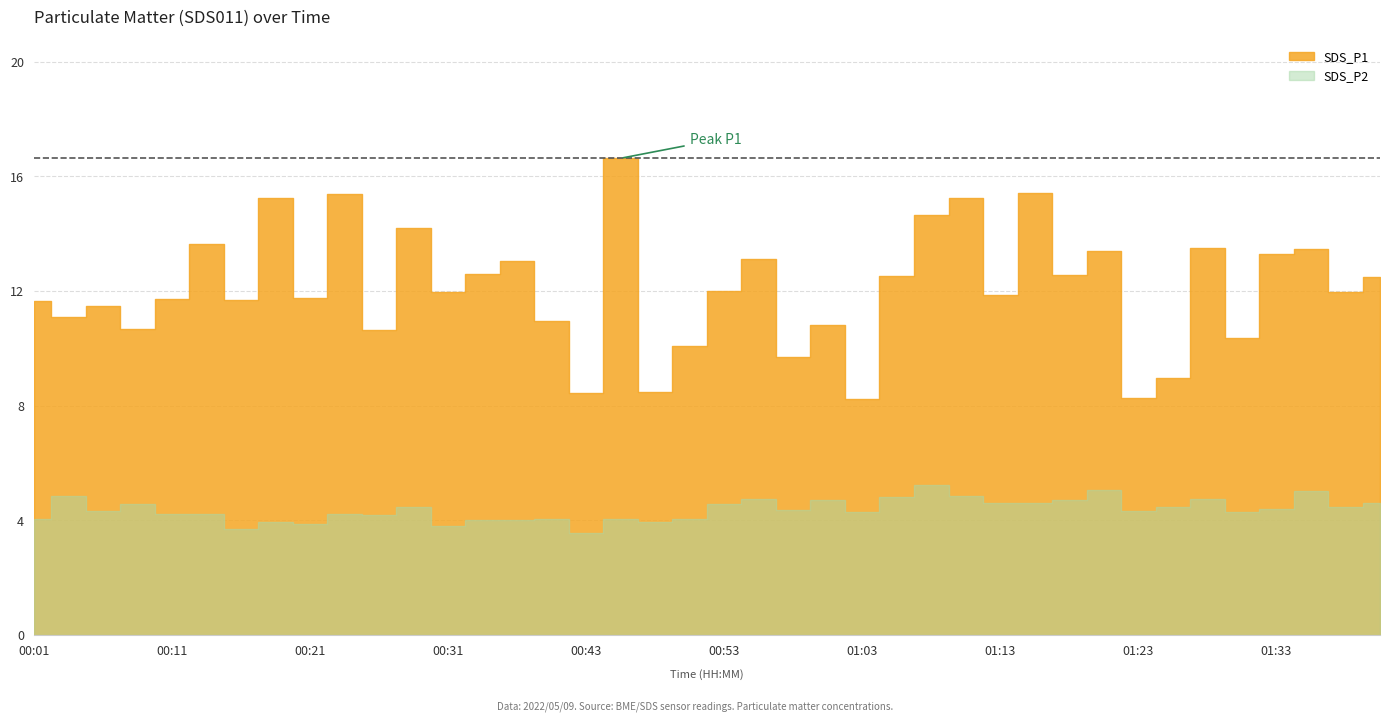

What is the label of the 24th point from the left?

01:01